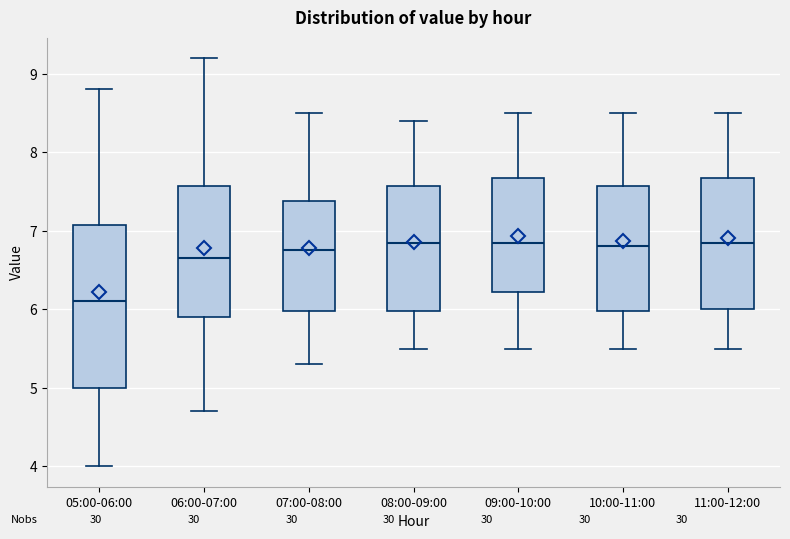

Reading left to right, read every box against the y-axis: the position of its median line, the range the box covers, and the ends of its whiskers. The values are not printed on the chart, so give them approximately, as read against the axis.

05:00-06:00: median 6.1, box 5.0 to 7.1, whiskers 4.0 to 8.8
06:00-07:00: median 6.7, box 5.9 to 7.6, whiskers 4.7 to 9.2
07:00-08:00: median 6.8, box 6.0 to 7.4, whiskers 5.3 to 8.5
08:00-09:00: median 6.9, box 6.0 to 7.6, whiskers 5.5 to 8.4
09:00-10:00: median 6.9, box 6.2 to 7.7, whiskers 5.5 to 8.5
10:00-11:00: median 6.8, box 6.0 to 7.6, whiskers 5.5 to 8.5
11:00-12:00: median 6.9, box 6.0 to 7.7, whiskers 5.5 to 8.5